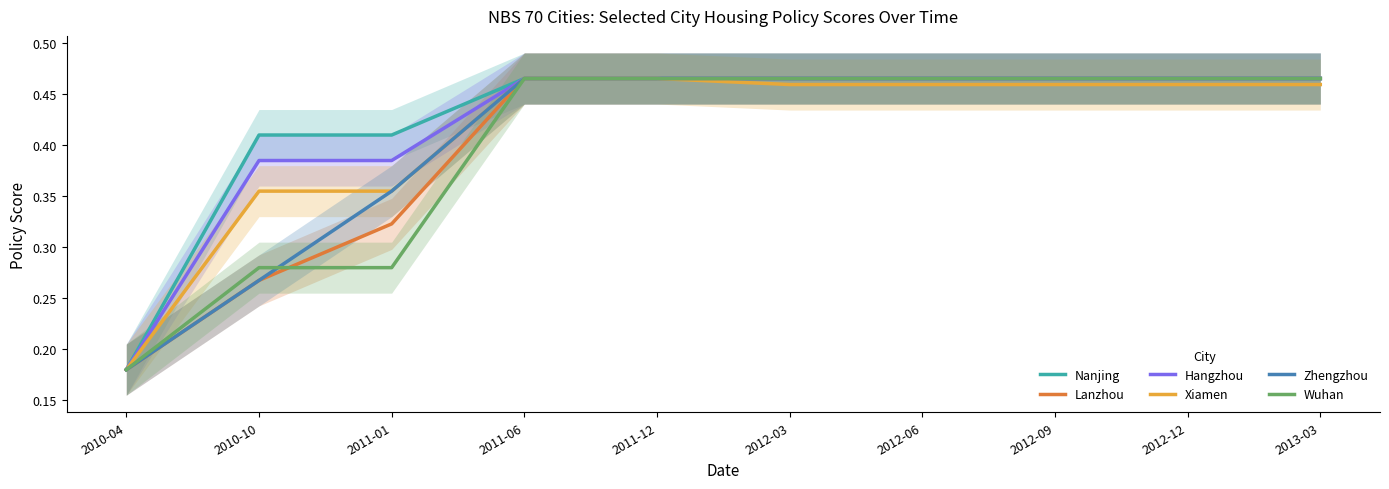

Is it true that Wuhan equals 0.6 at 2011-06?

False